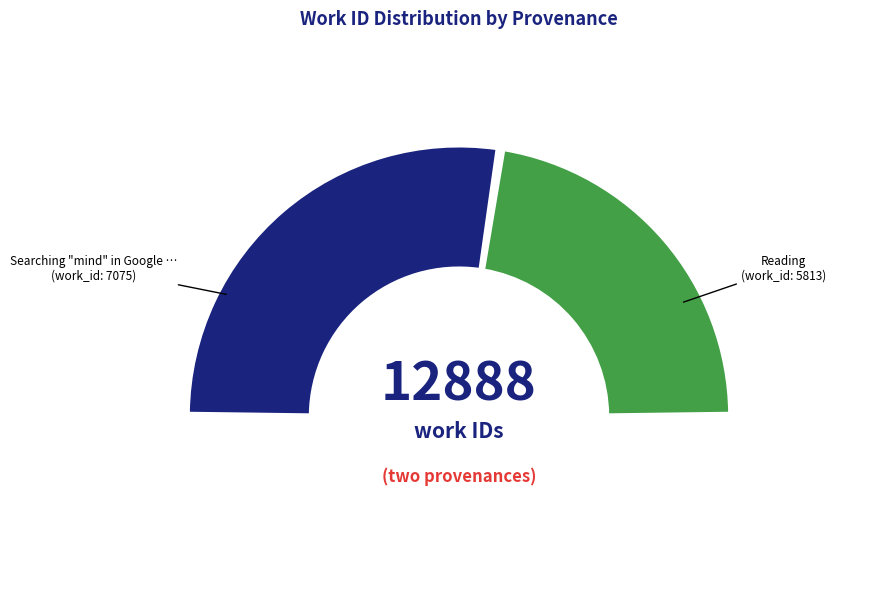

How many slices are in this pie chart?

2